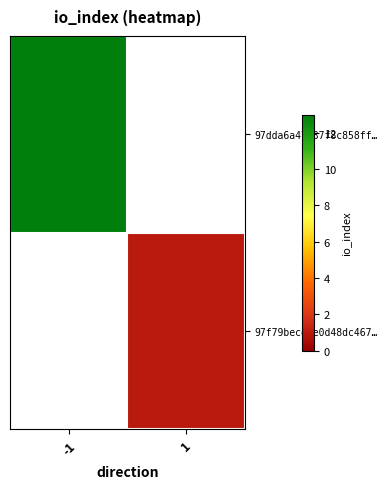

What is the approximate value of 97dda6a47c37f8c858ff… at -1?

13.0